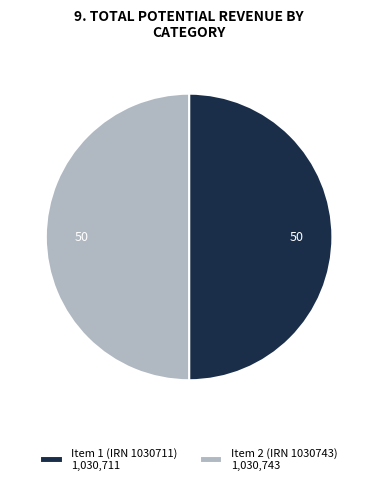

Count the number of slices in the pie.

2